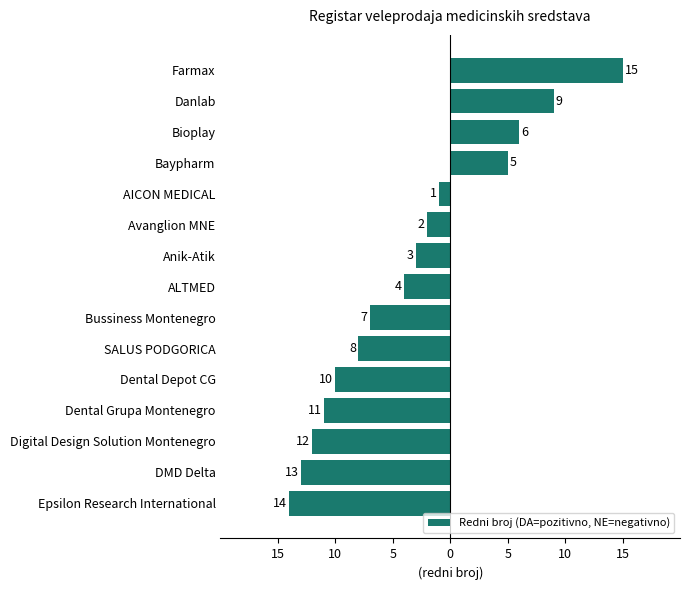

How many negative values are there?

11